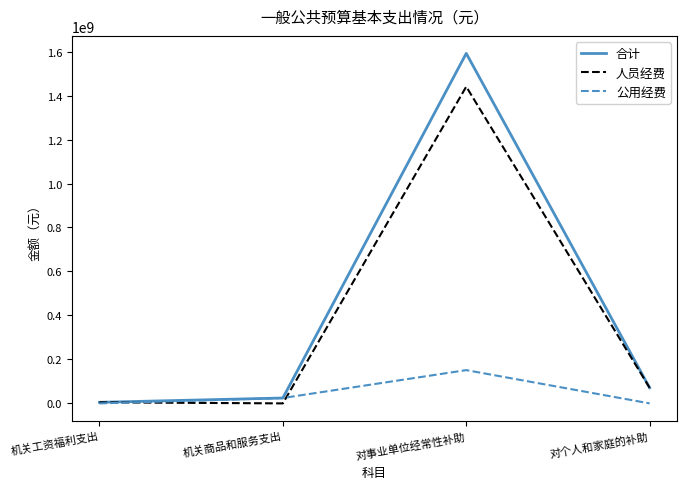

List the series in order of their peak value, highest first.

合计, 人员经费, 公用经费